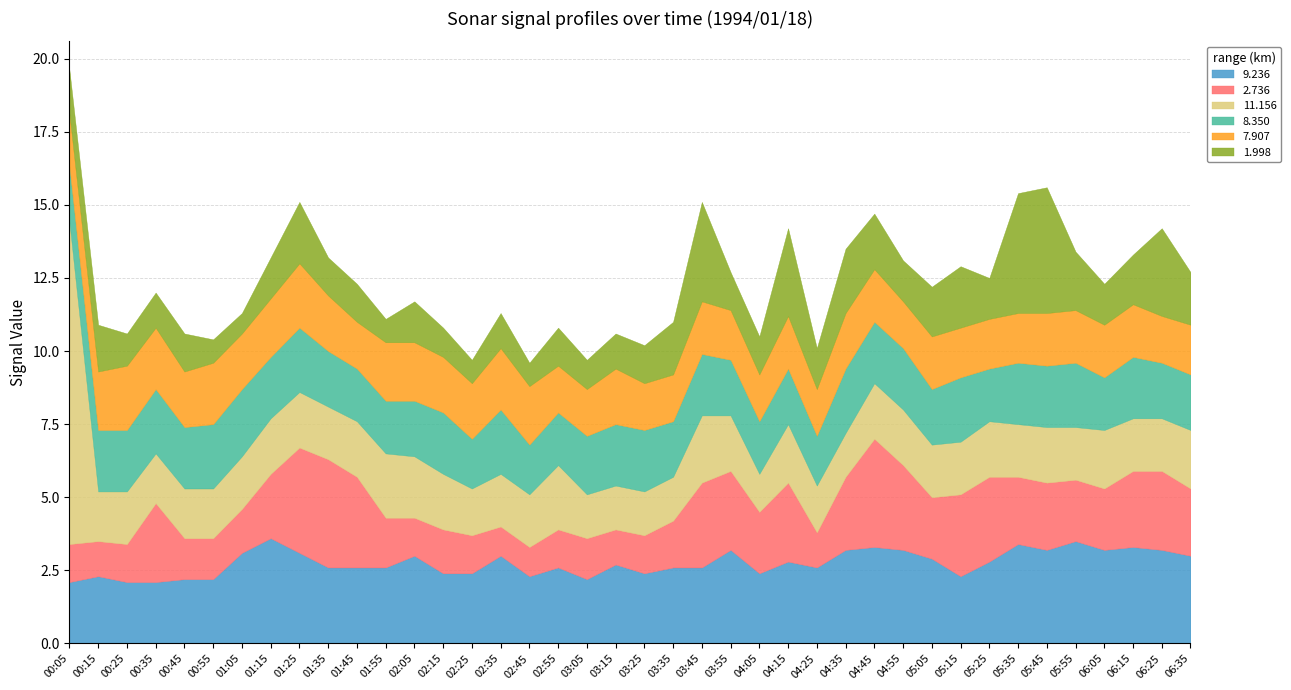

True or false: 1.998 and 7.907 cross at least once.

True